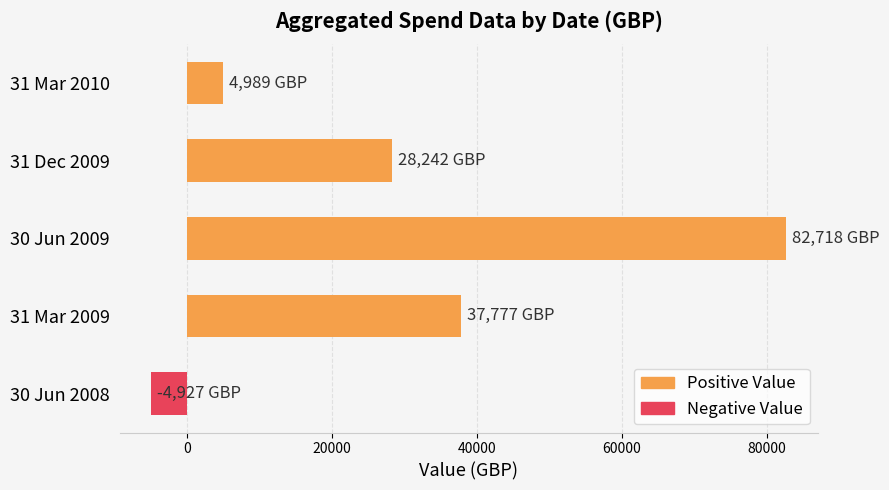

What is the difference between the second highest and second lowest values?

32788